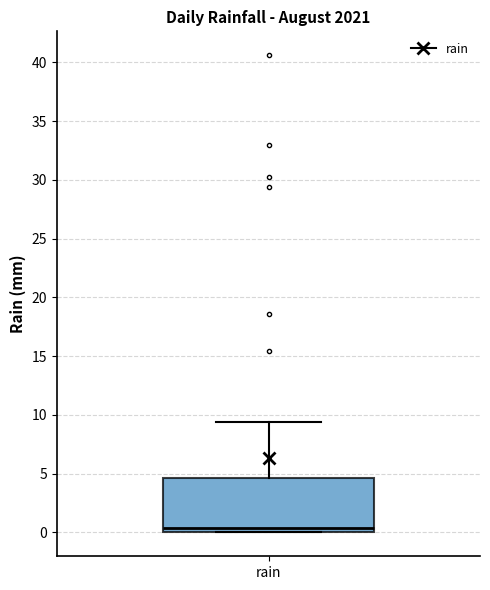

Read this box plot against the y-axis: the position of the median line, the range covered by the box, and the ends of both whiskers. The values are not printed on the chart, so give them approximately, as read against the axis.

median 0.5, box 0.0 to 4.5, whiskers 0.0 to 9.5